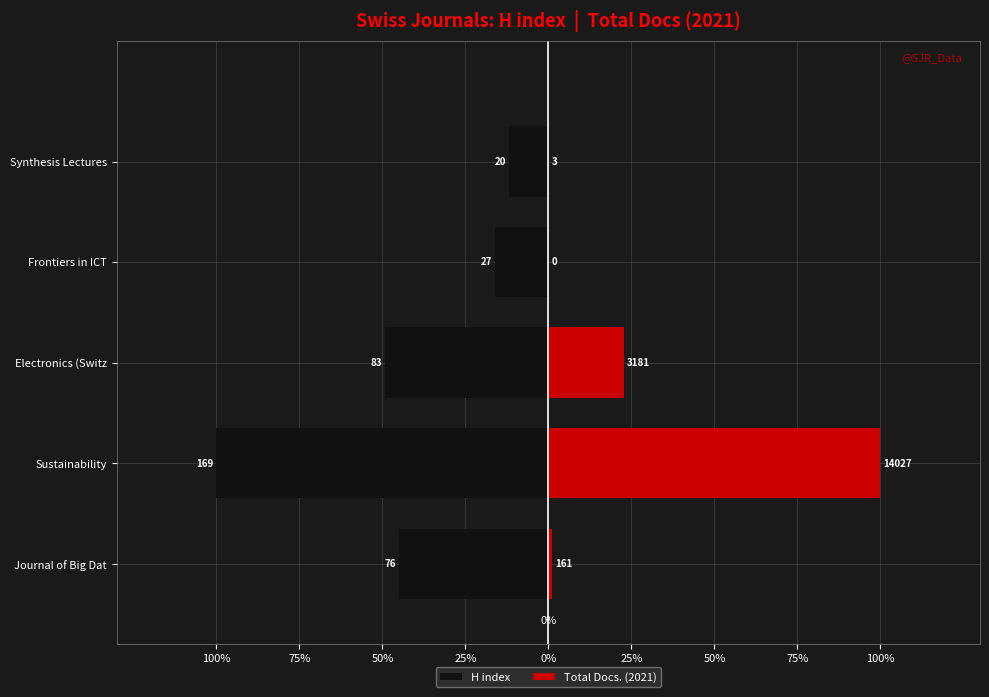

Reading left to right, extract all data points from this chart.

H index: -45.0	-100.0	-49.1	-16.0	-11.8
Total Docs. (2021): 1.1	100.0	22.7	0.0	0.0